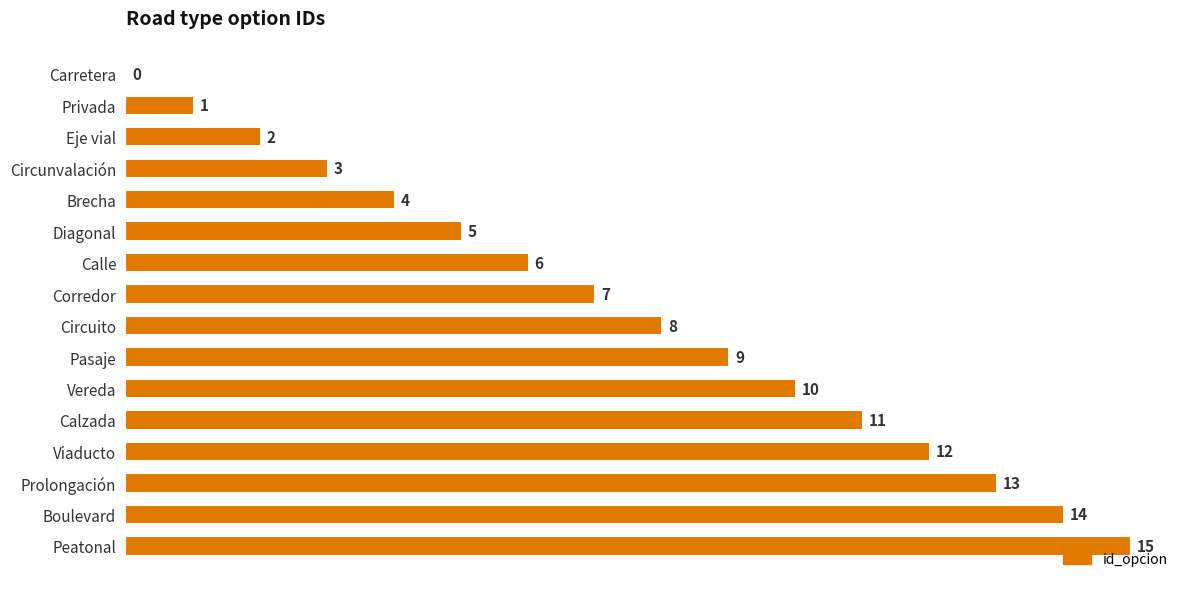

Is it true that the value at Carretera is 0?

True